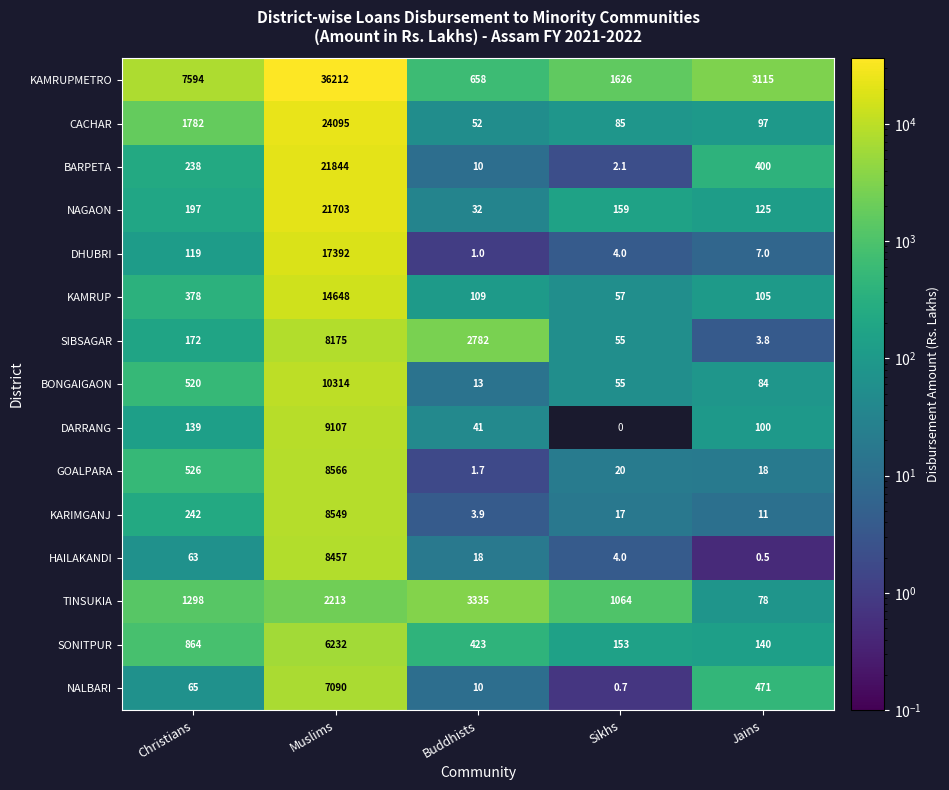

What is the difference between the CACHAR values at Sikhs and Muslims?

24010.0